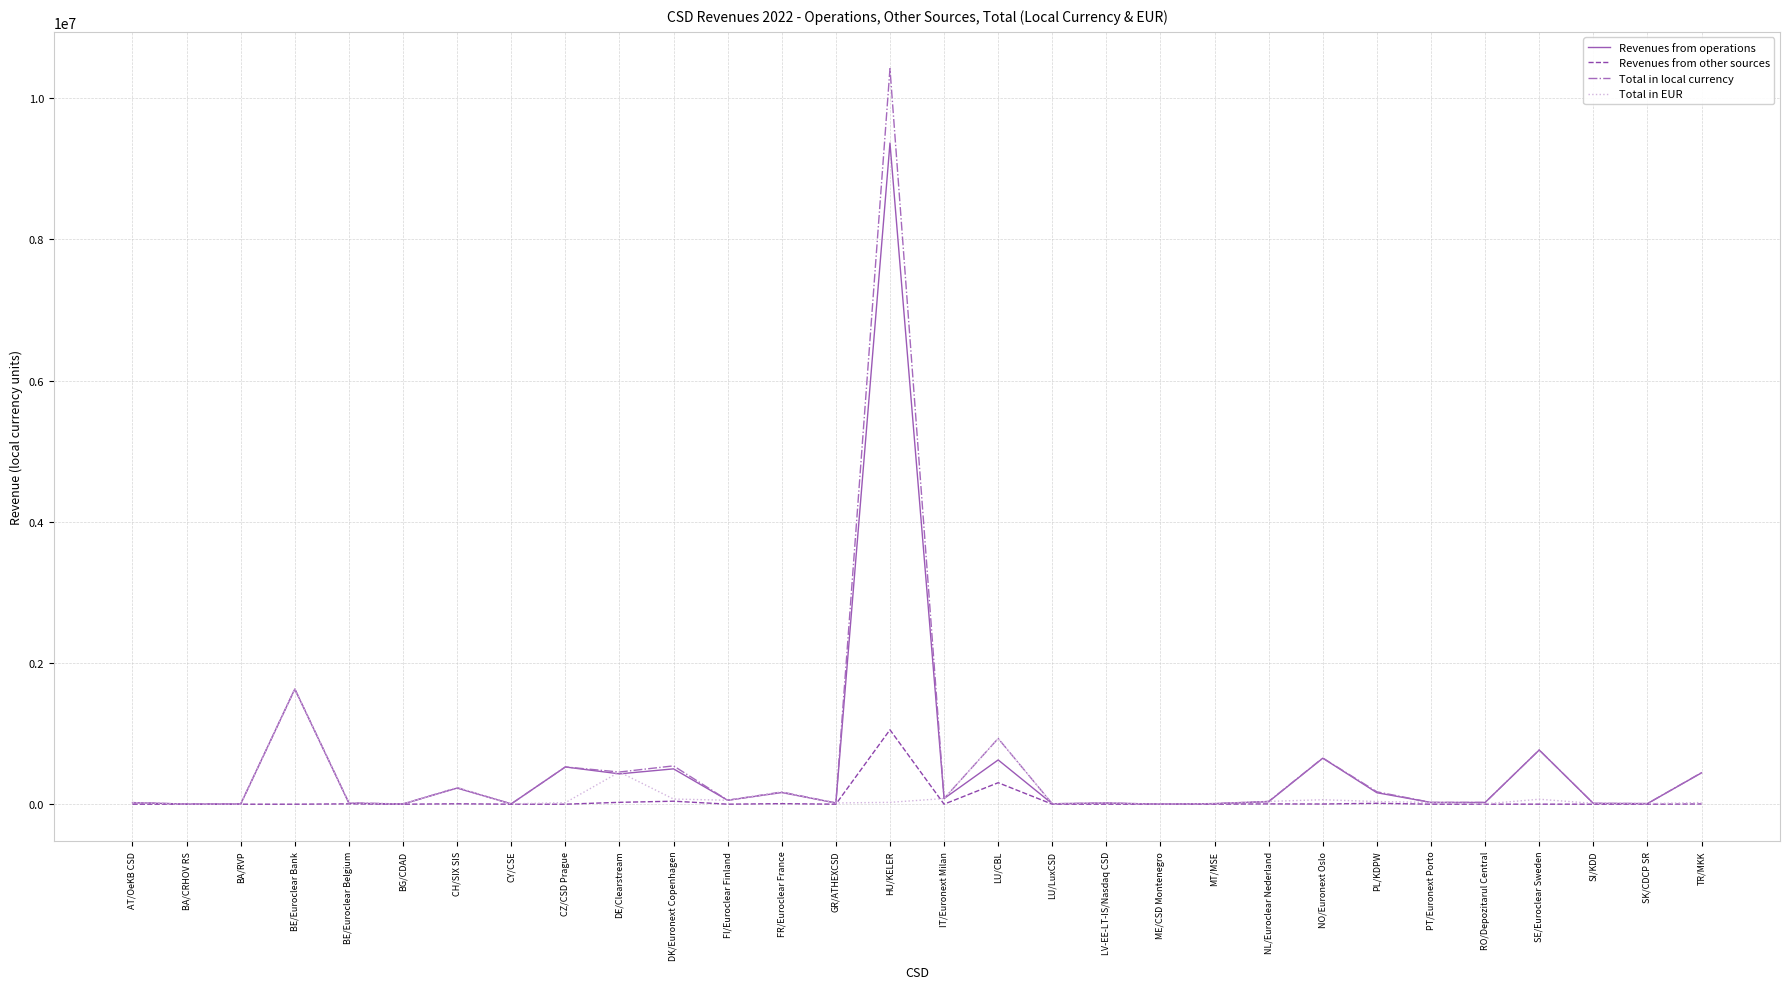

What is the greatest value displayed?

10417123.6